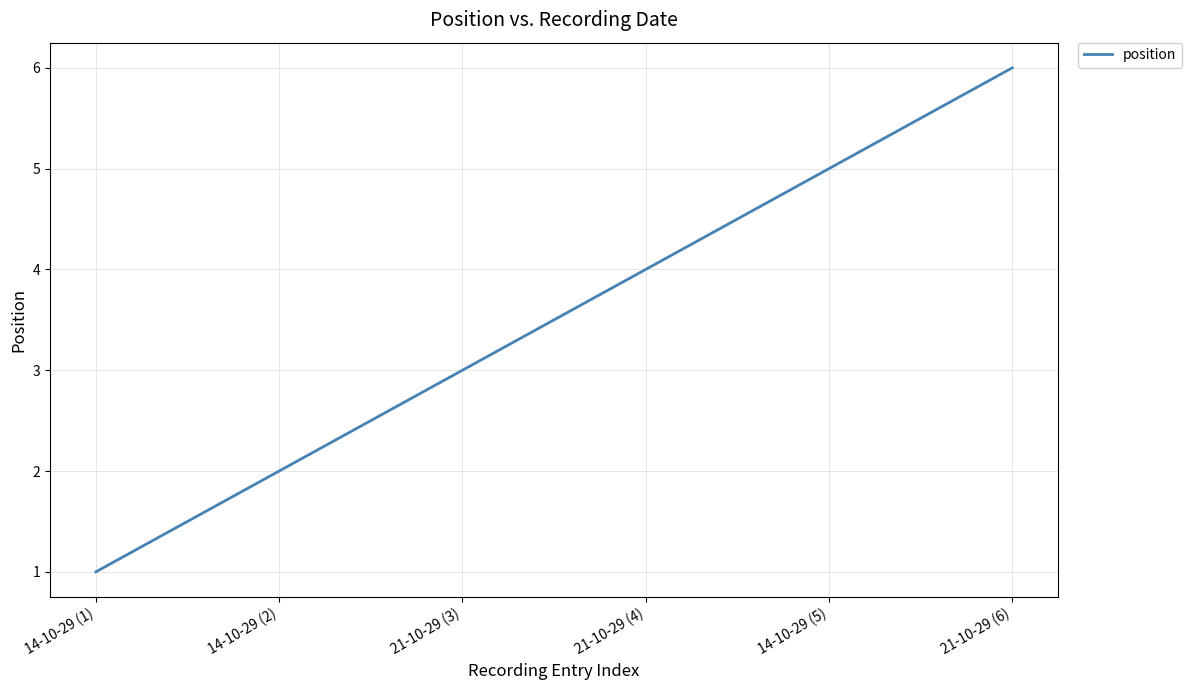

List the labels in order of value, largest first.

21-10-29 (6), 14-10-29 (5), 21-10-29 (4), 21-10-29 (3), 14-10-29 (2), 14-10-29 (1)